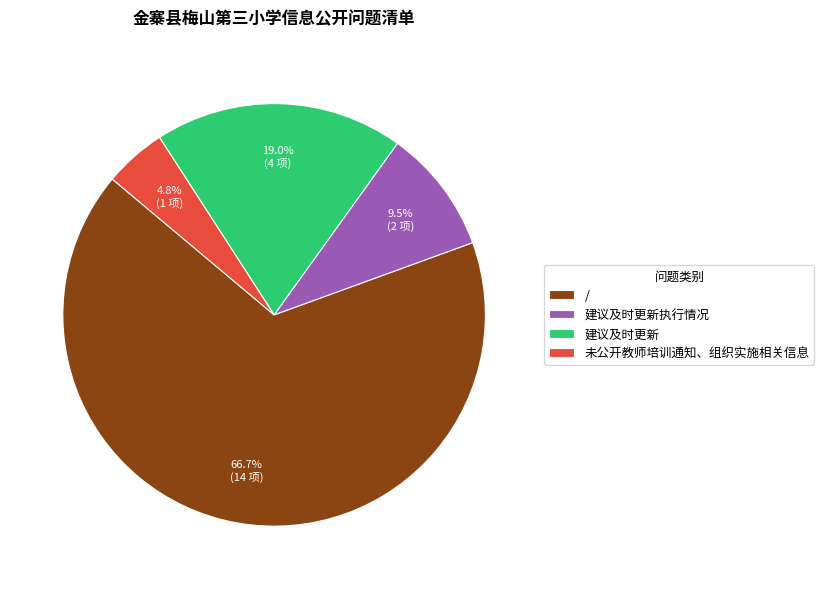

Does / represent more than half of the total?

Yes